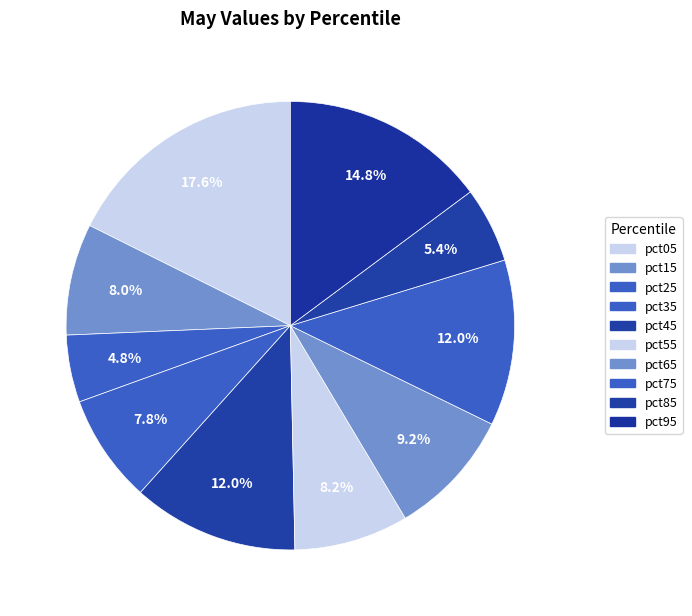

How many segments does this pie chart have?

10